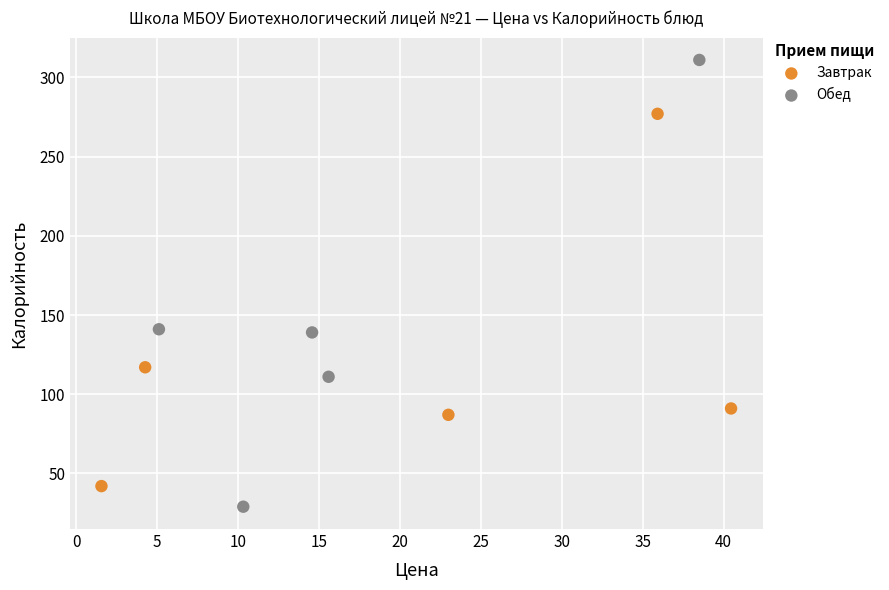

What are all the series names shown in the legend?

Завтрак, Обед